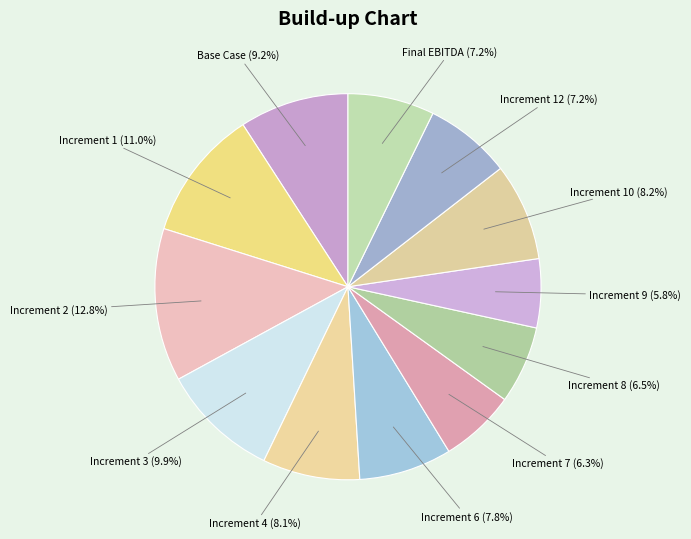

How many slices are in this pie chart?

12